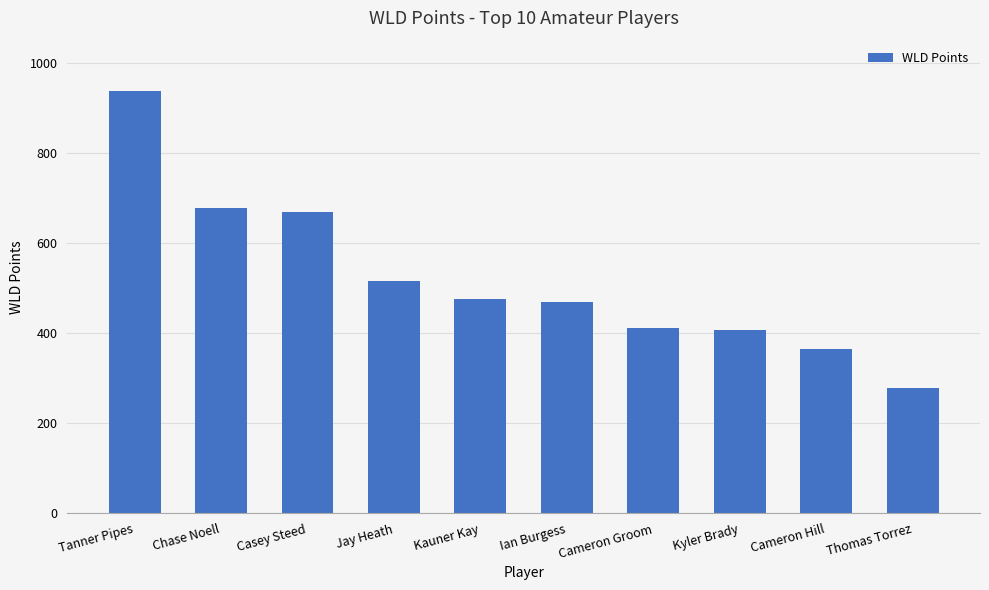

What is the average value?

520.8